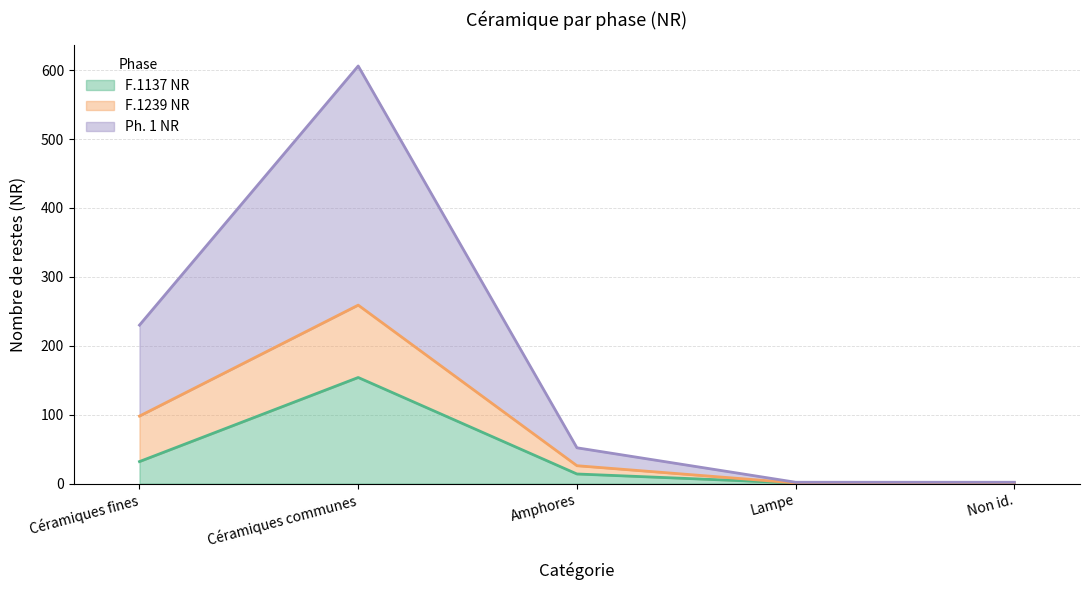

What is the sum of all F.1137 NR values?

202